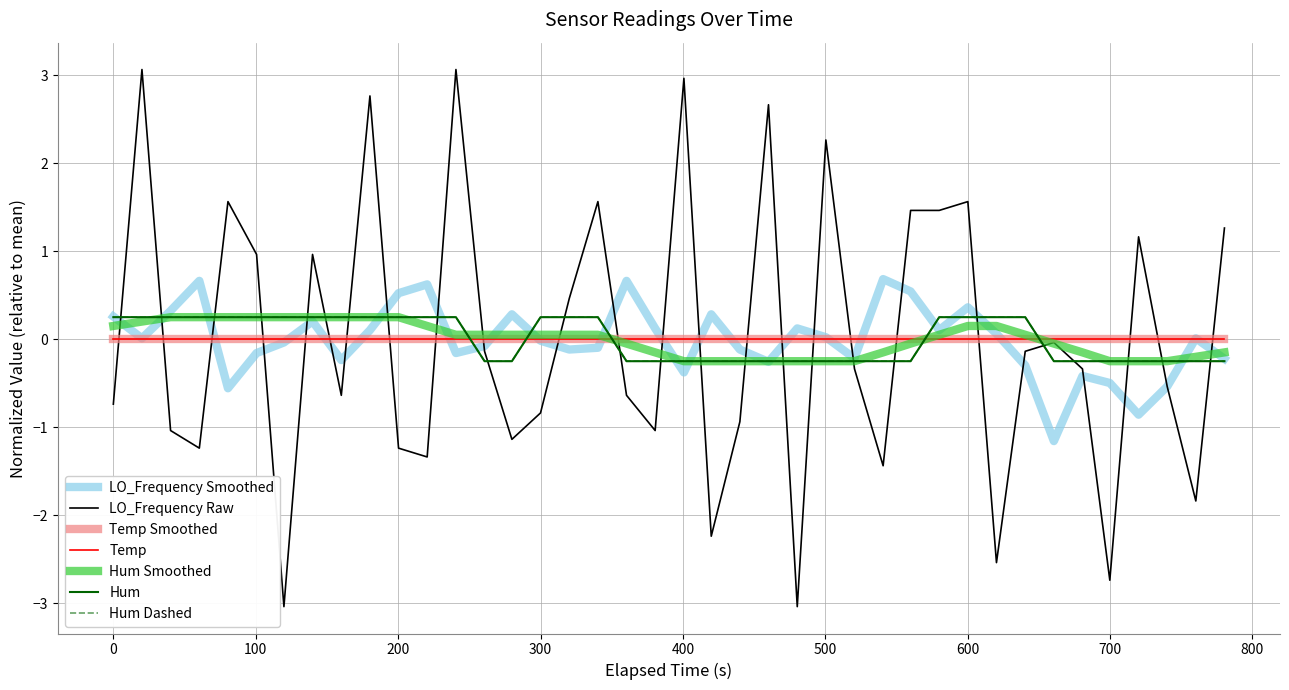

Is this an area chart (filled region under the line)?

No